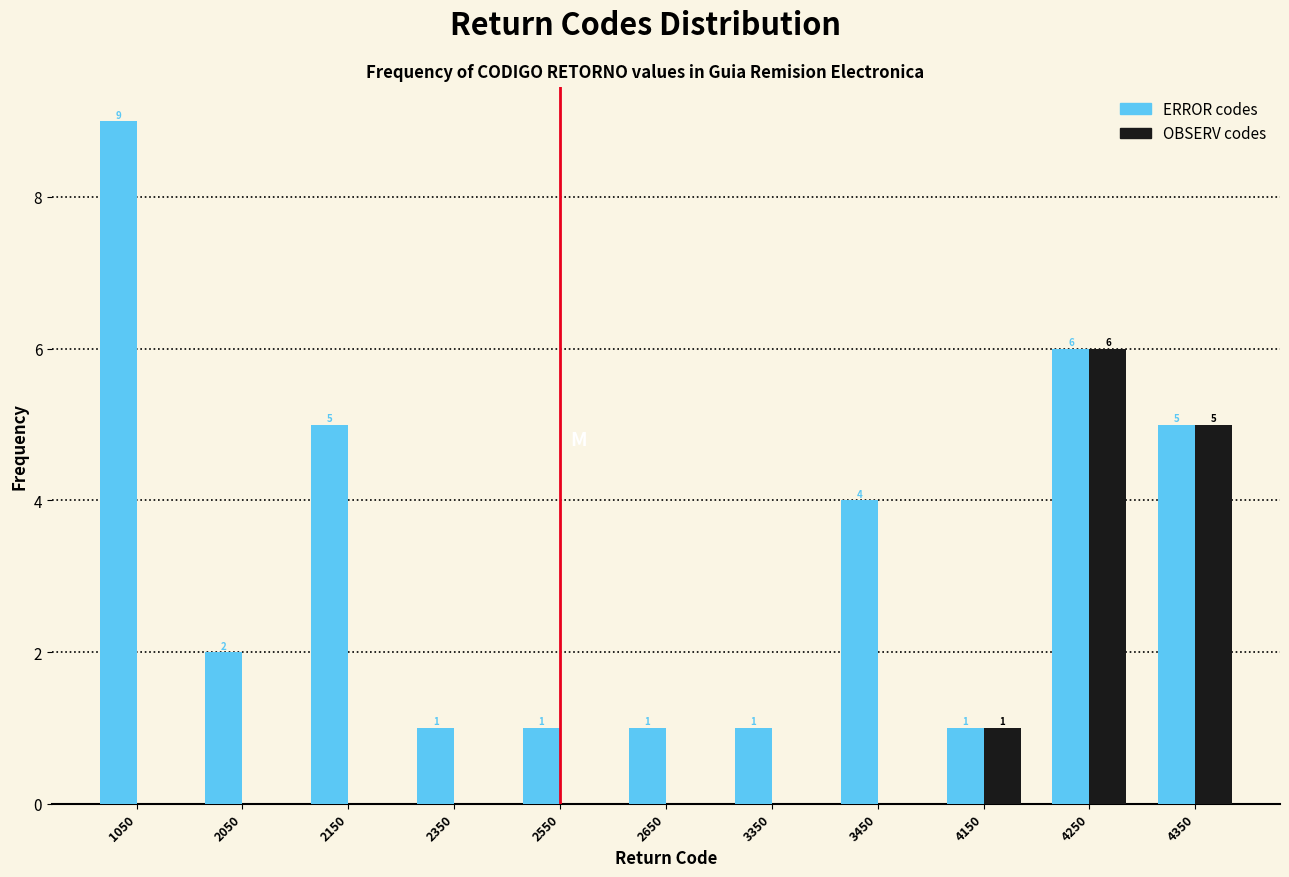

Reading left to right, transcribe all the data shown in this chart.

ERROR: 1050=9	2050=2	2150=5	2350=1	2550=1	2650=1	3350=1	3450=4	4150=1	4250=6	4350=5
OBSERV: 1050=0	2050=0	2150=0	2350=0	2550=0	2650=0	3350=0	3450=0	4150=1	4250=6	4350=5